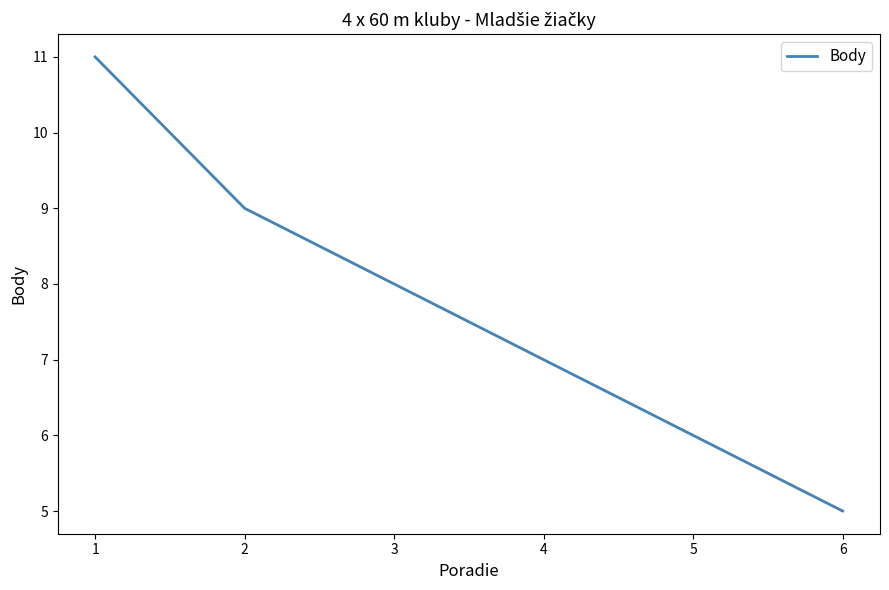

What is the difference between the maximum and minimum values?

6